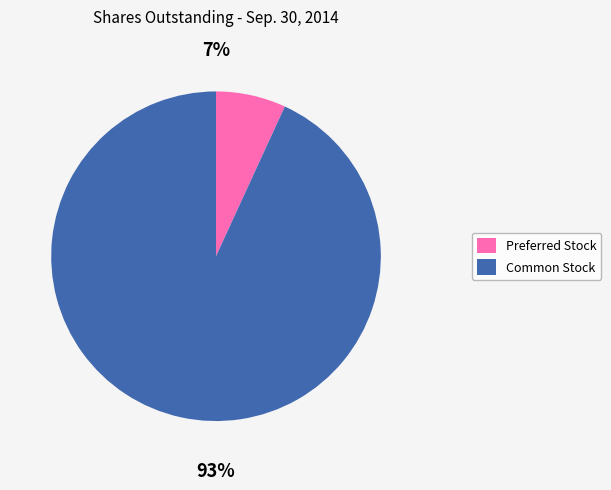

Combined, do Preferred Stock and Common Stock account for over 50%?

Yes